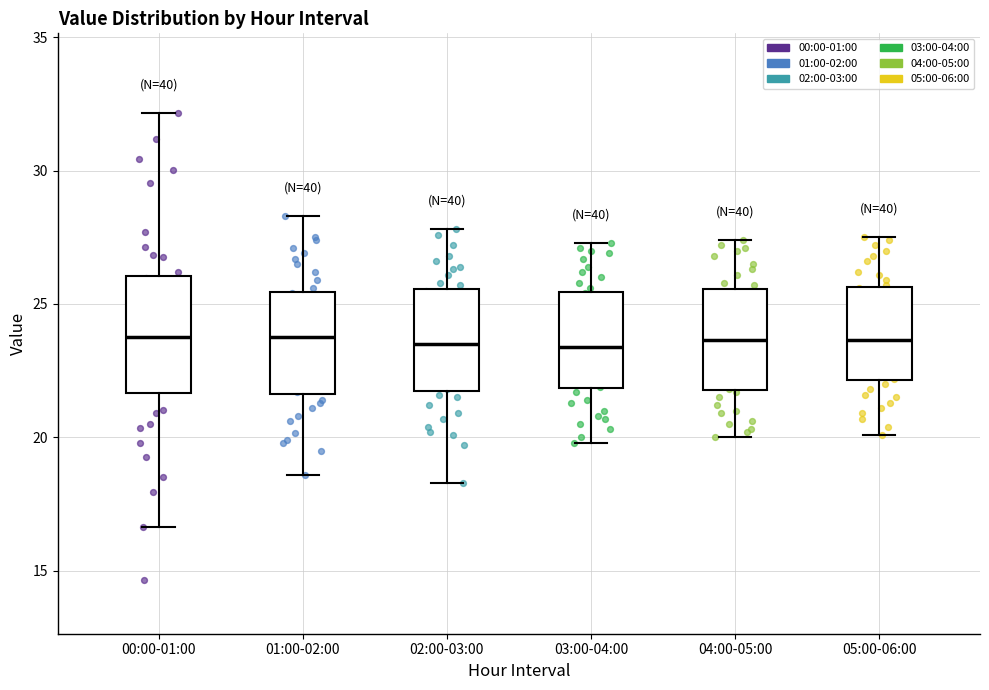

Reading left to right, transcribe this box plot: for each box, give where its median line is, the range the box spans, and where its two whiskers end, as read against the y-axis. The values are not printed on the chart, so give them approximately, as read against the axis.

00:00-01:00: median 24.0, box 21.5 to 26.0, whiskers 16.5 to 32.0
01:00-02:00: median 24.0, box 21.5 to 25.5, whiskers 18.5 to 28.5
02:00-03:00: median 23.5, box 22.0 to 25.5, whiskers 18.5 to 28.0
03:00-04:00: median 23.5, box 22.0 to 25.5, whiskers 20.0 to 27.5
04:00-05:00: median 23.5, box 22.0 to 25.5, whiskers 20.0 to 27.5
05:00-06:00: median 23.5, box 22.0 to 25.5, whiskers 20.0 to 27.5